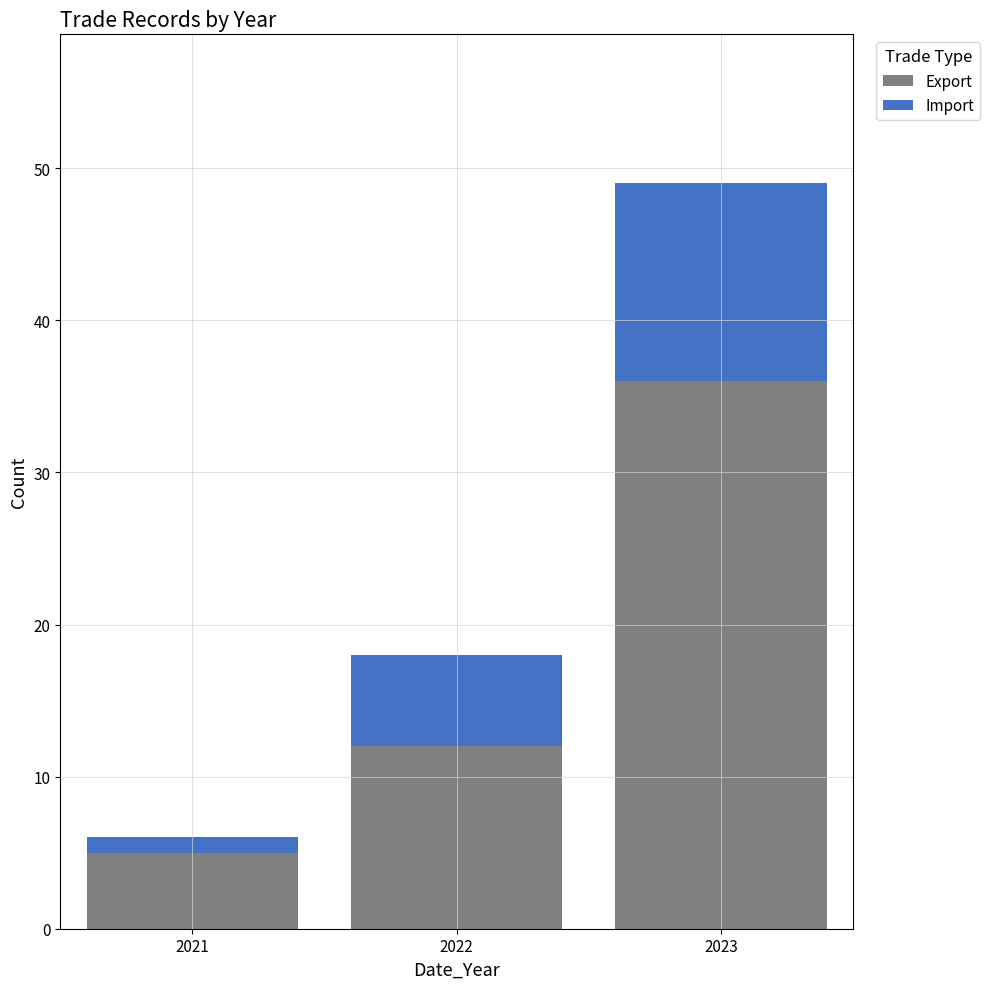

Reading left to right, transcribe the values for Export.

2021=5	2022=12	2023=36